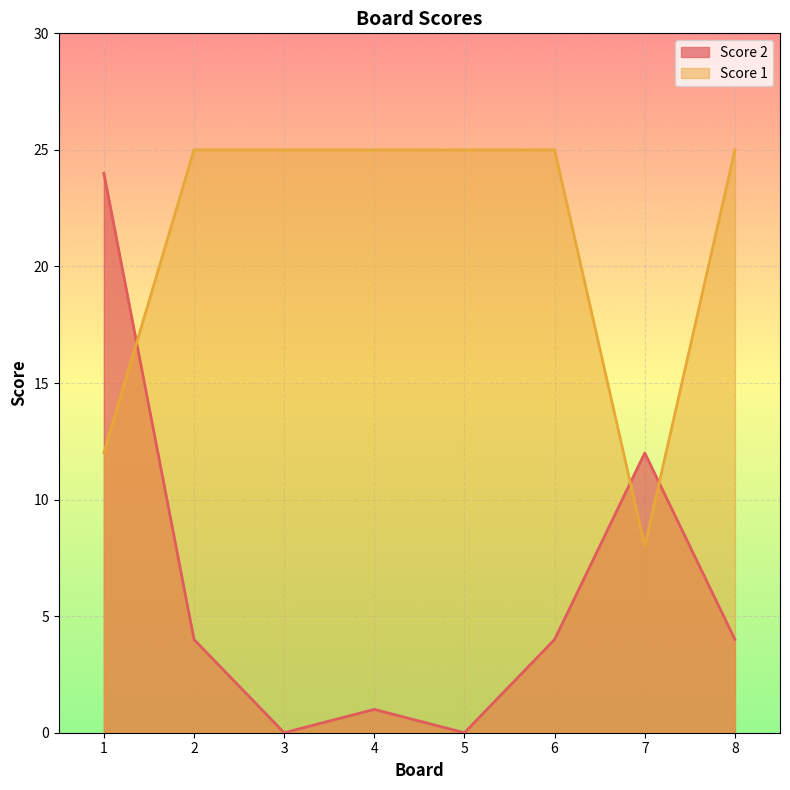

Reading left to right, list all the values displayed in this chart.

Score 2: 24	4	0	1	0	4	12	4
Score 1: 12	25	25	25	25	25	8	25